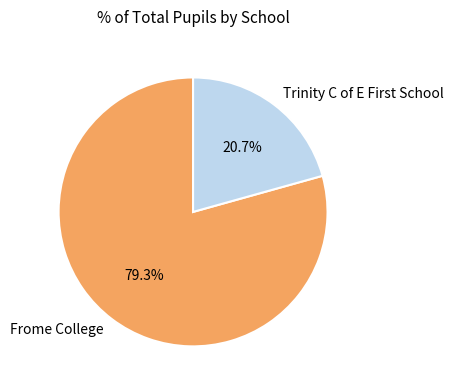

Which slice is the smallest?

Trinity C of E First School